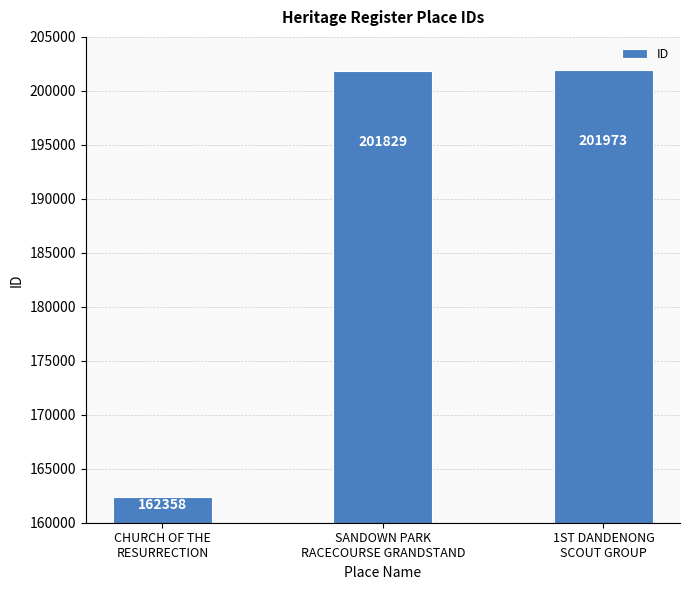

Rank the categories by value from lowest to highest.

CHURCH OF THE
RESURRECTION, SANDOWN PARK
RACECOURSE GRANDSTAND, 1ST DANDENONG
SCOUT GROUP